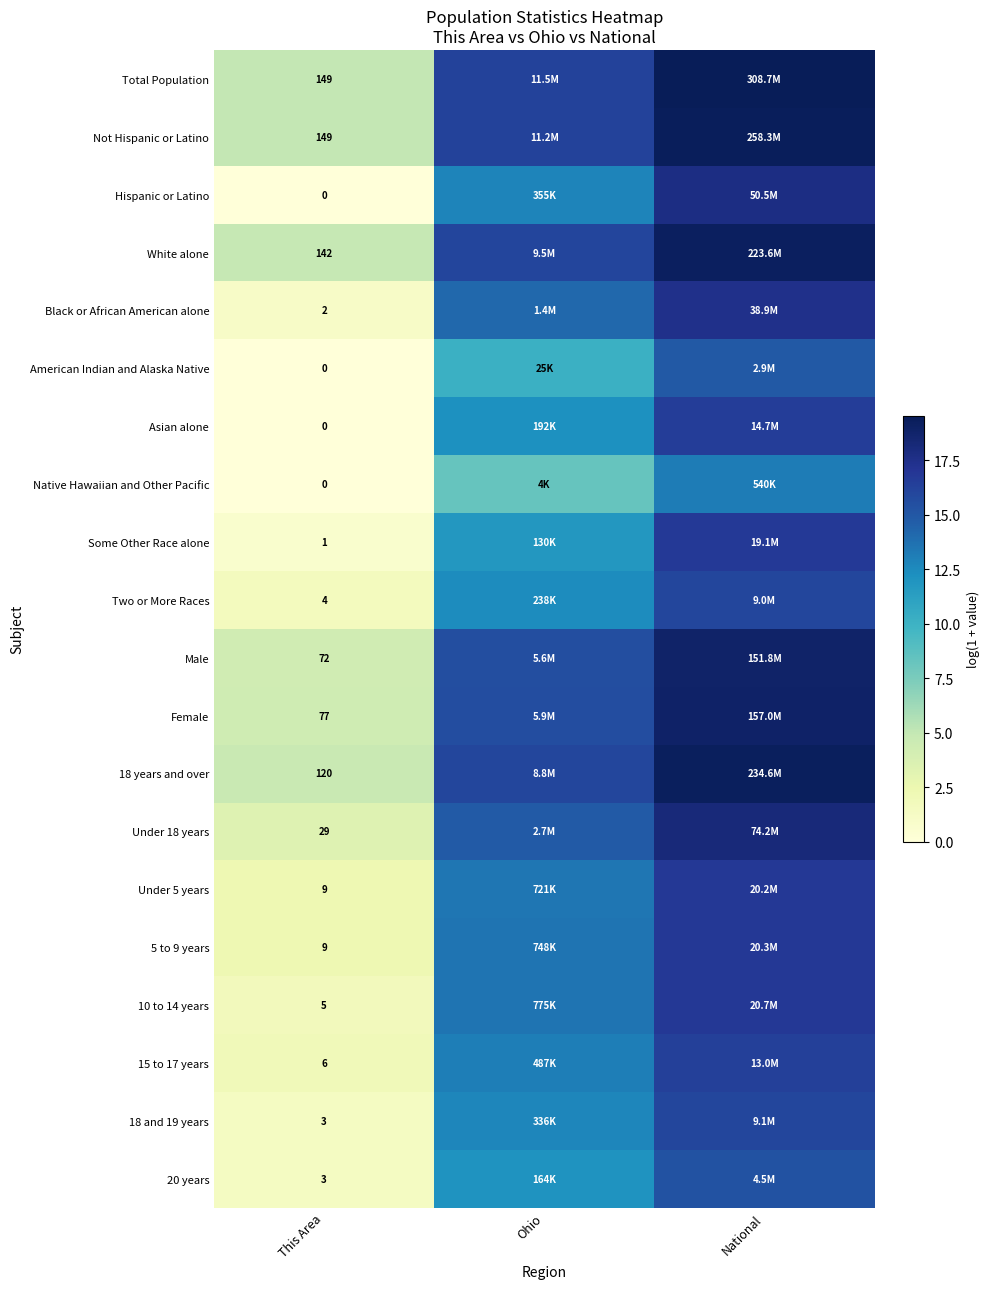

How many data points in Black or African American alone are less than 14?

1